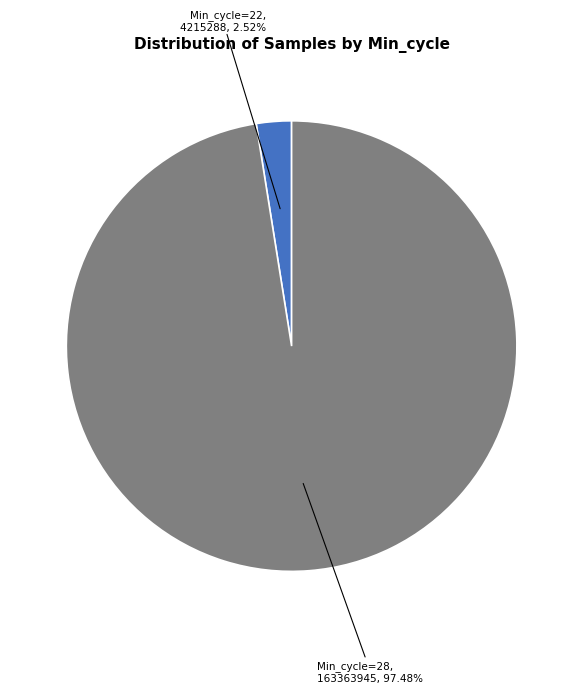

Is there a majority slice in this chart?

Yes